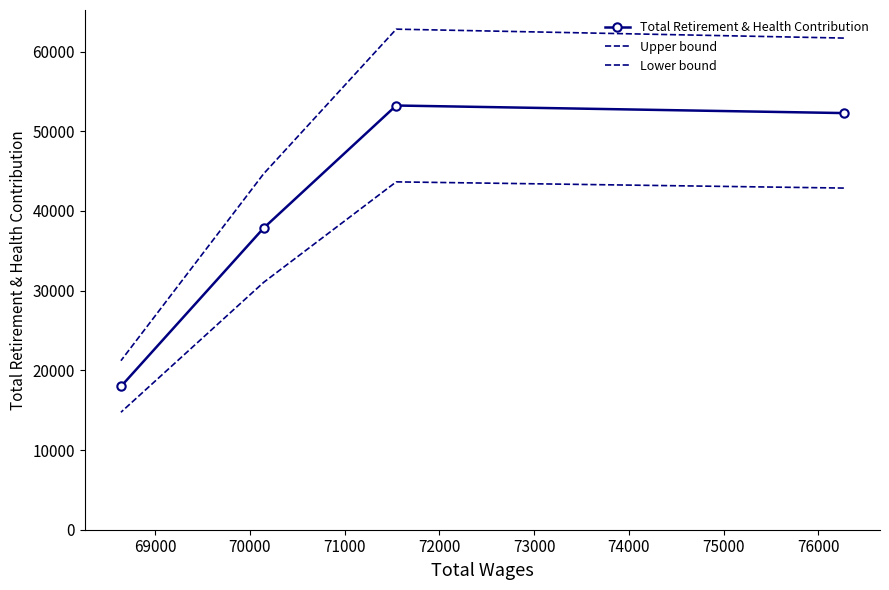

Which series has the widest spread of values?

Upper bound